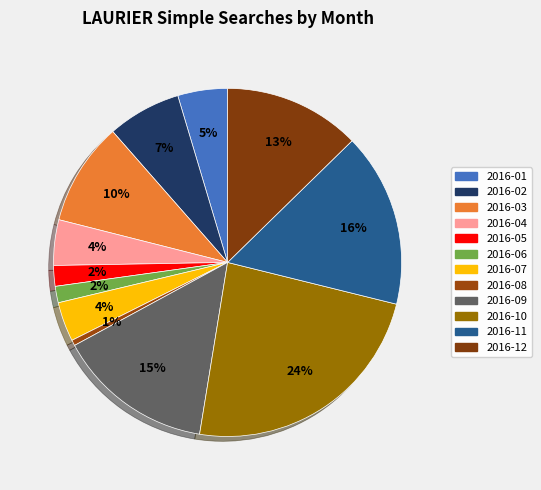

Which slice is the largest?

2016-10